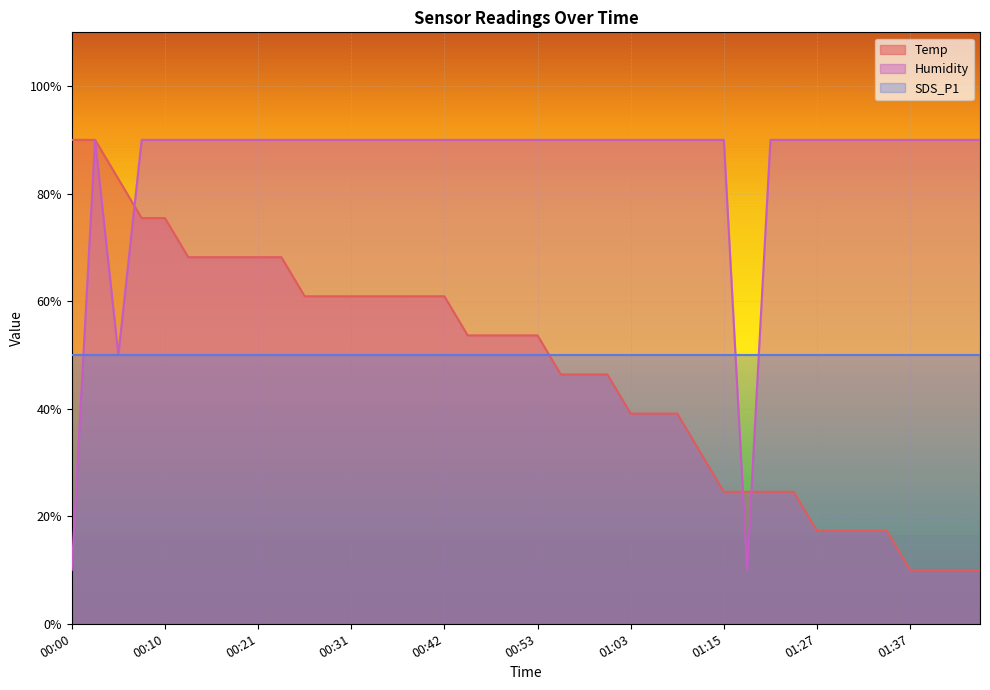

What is the difference between the maximum and minimum values in the Humidity series?

80.0